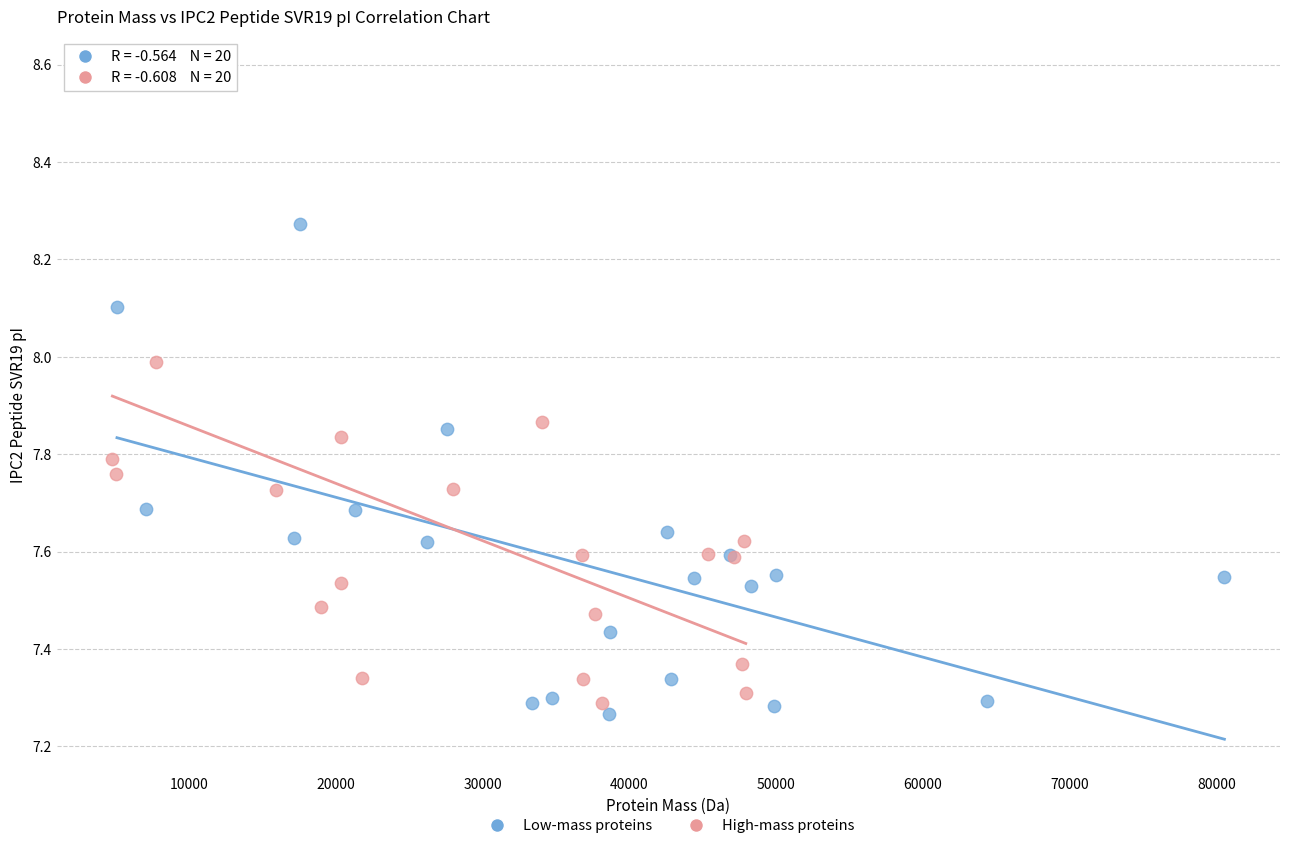

What are all the series names shown in the legend?

Low-mass proteins, High-mass proteins